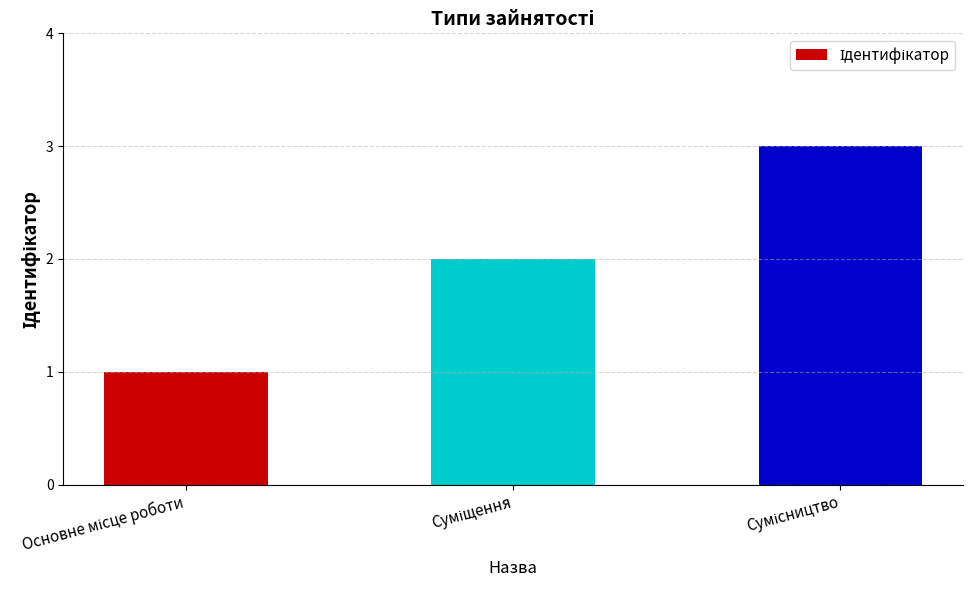

What is the sum of all values?

6